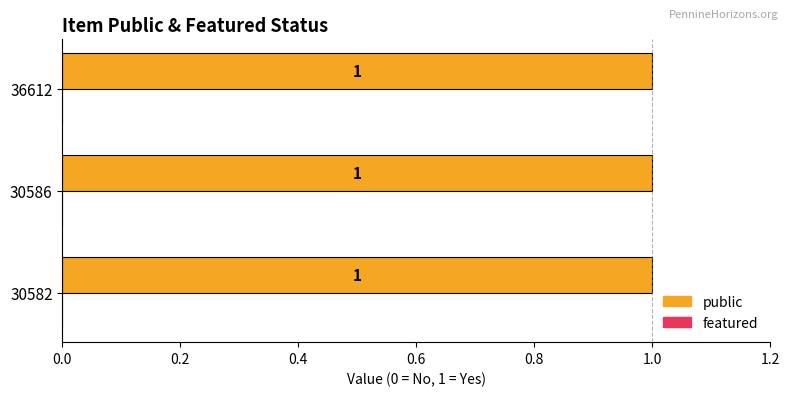

Where is featured nearest to the value 0?

30582